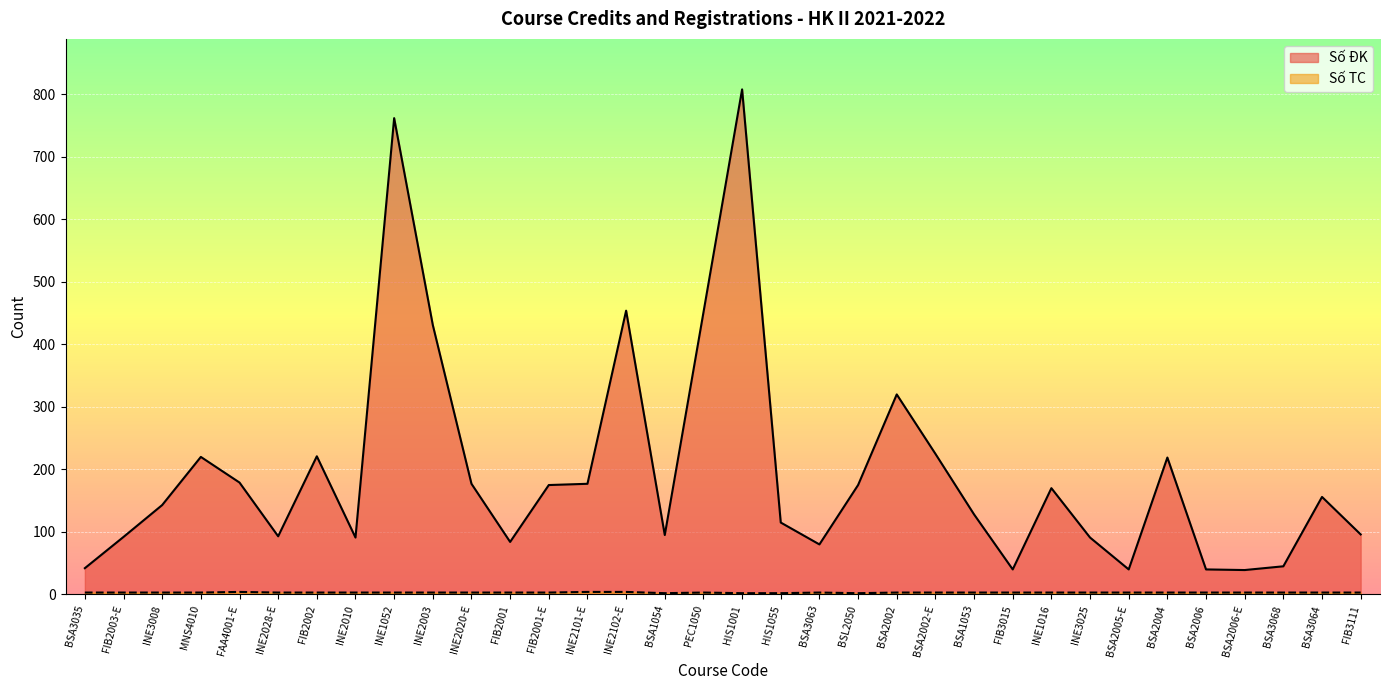

What is the sum of the Số ĐK values at BSA1053 and HIS1055?

243